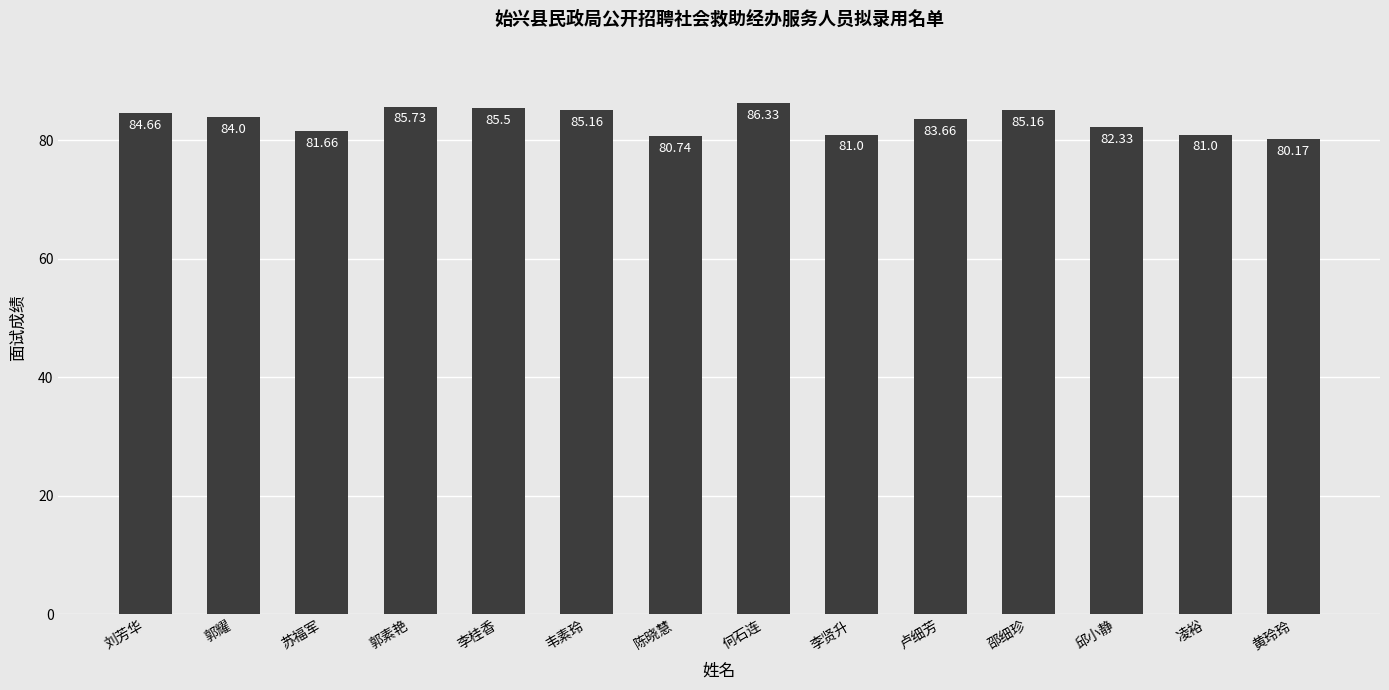

What is the change in value from 郭素艳 to 凌裕?

-4.7